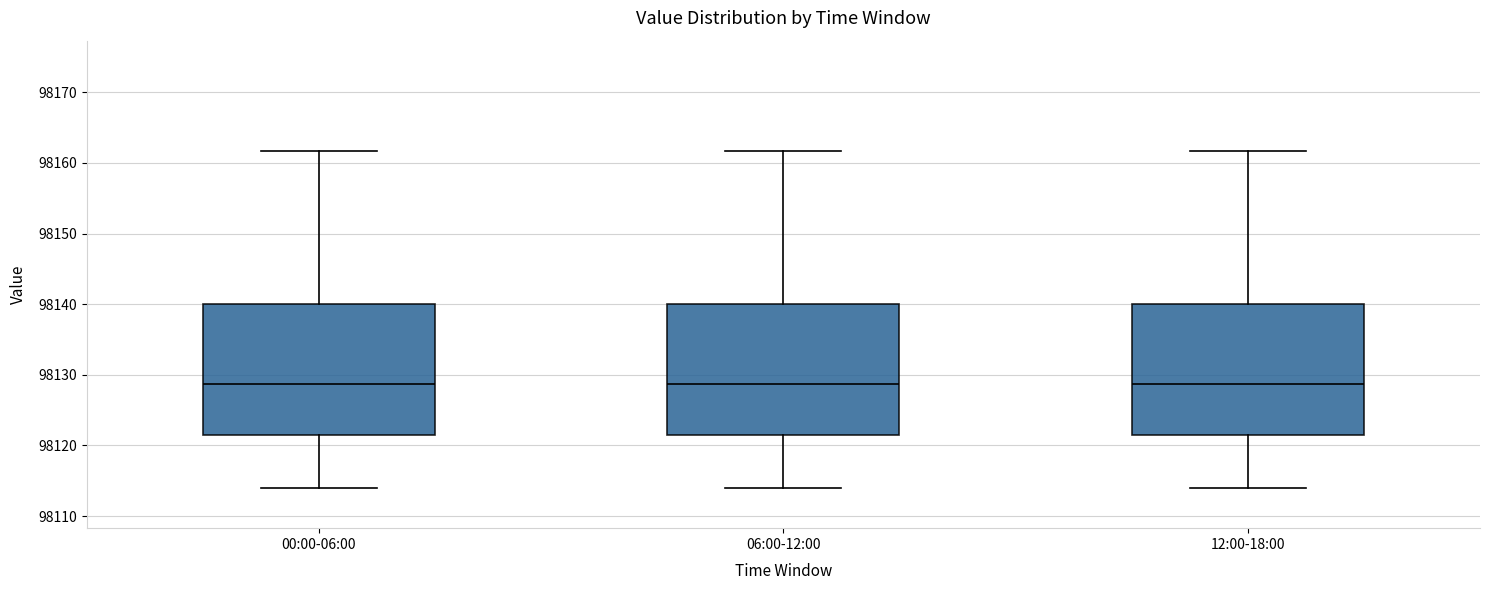

Reading left to right, read every box against the y-axis: the position of its median line, the range the box covers, and the ends of its whiskers. The values are not printed on the chart, so give them approximately, as read against the axis.

00:00-06:00: median 98129, box 98122 to 98140, whiskers 98114 to 98162
06:00-12:00: median 98129, box 98122 to 98140, whiskers 98114 to 98162
12:00-18:00: median 98129, box 98122 to 98140, whiskers 98114 to 98162